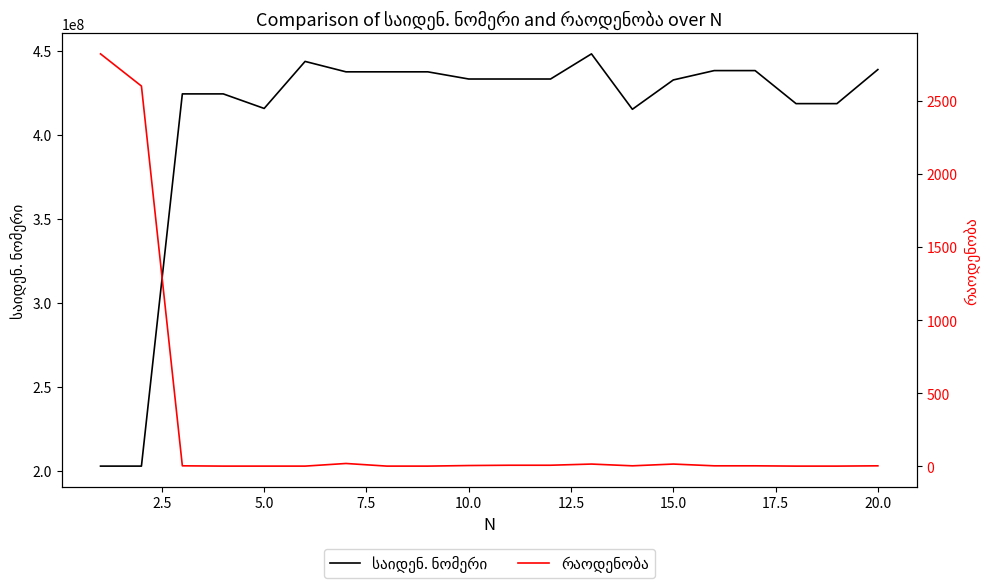

Rank the series by their average value, from lowest to highest.

რაოდენობა, საიდენ. ნომერი